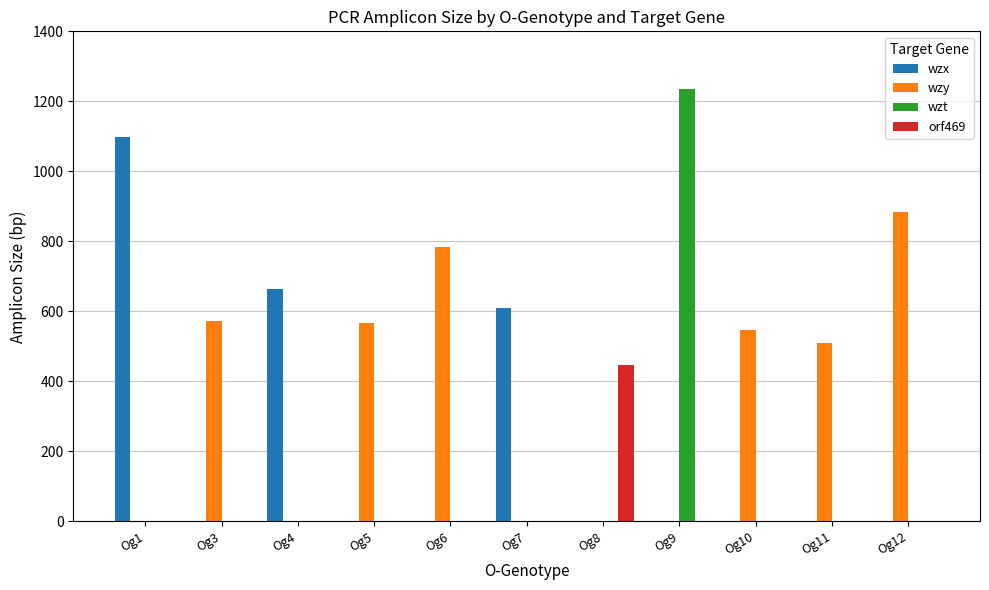

What is the sum of all wzt values?

1235